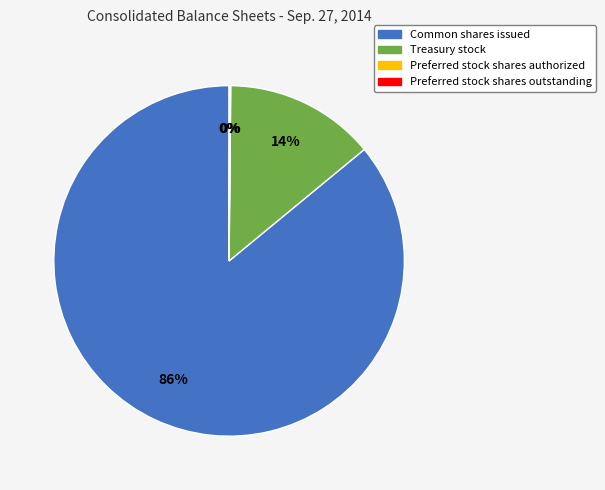

Which category has the biggest portion of the pie?

Common shares issued